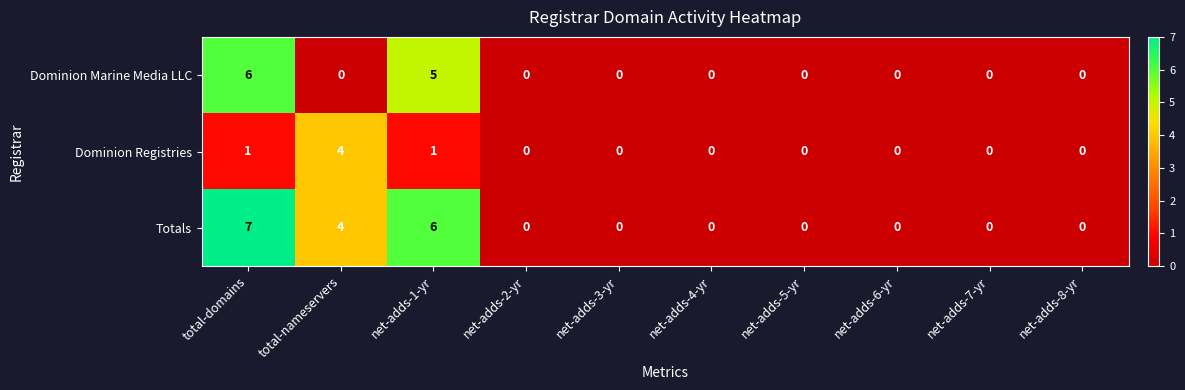

Which series has the largest total across all categories?

Totals